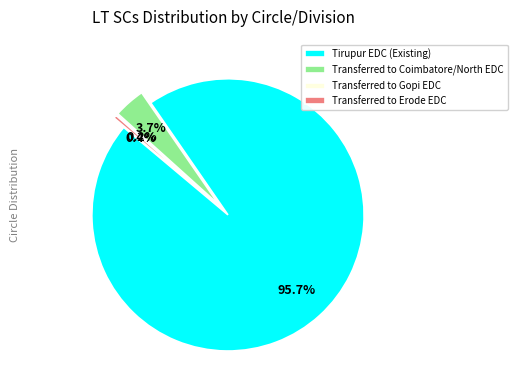

How many segments does this pie chart have?

4